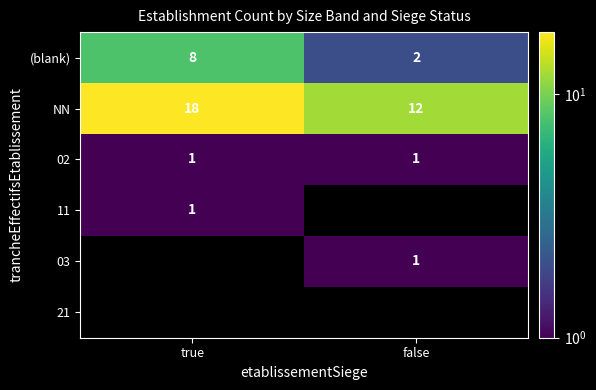

How many distinct data groups are displayed?

6